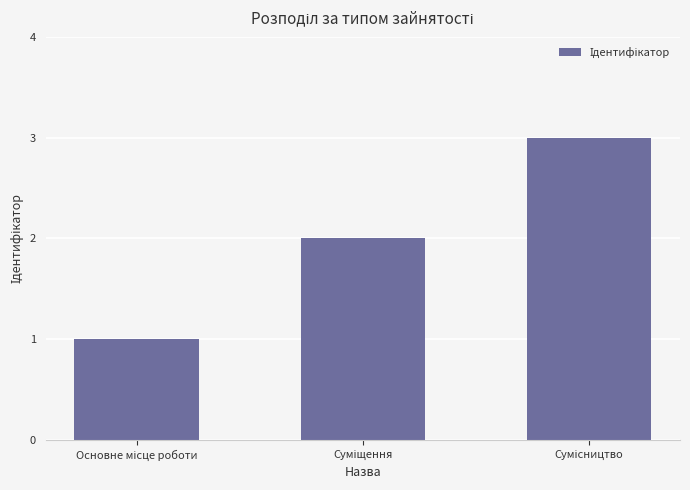

What is the maximum value shown in the chart?

3